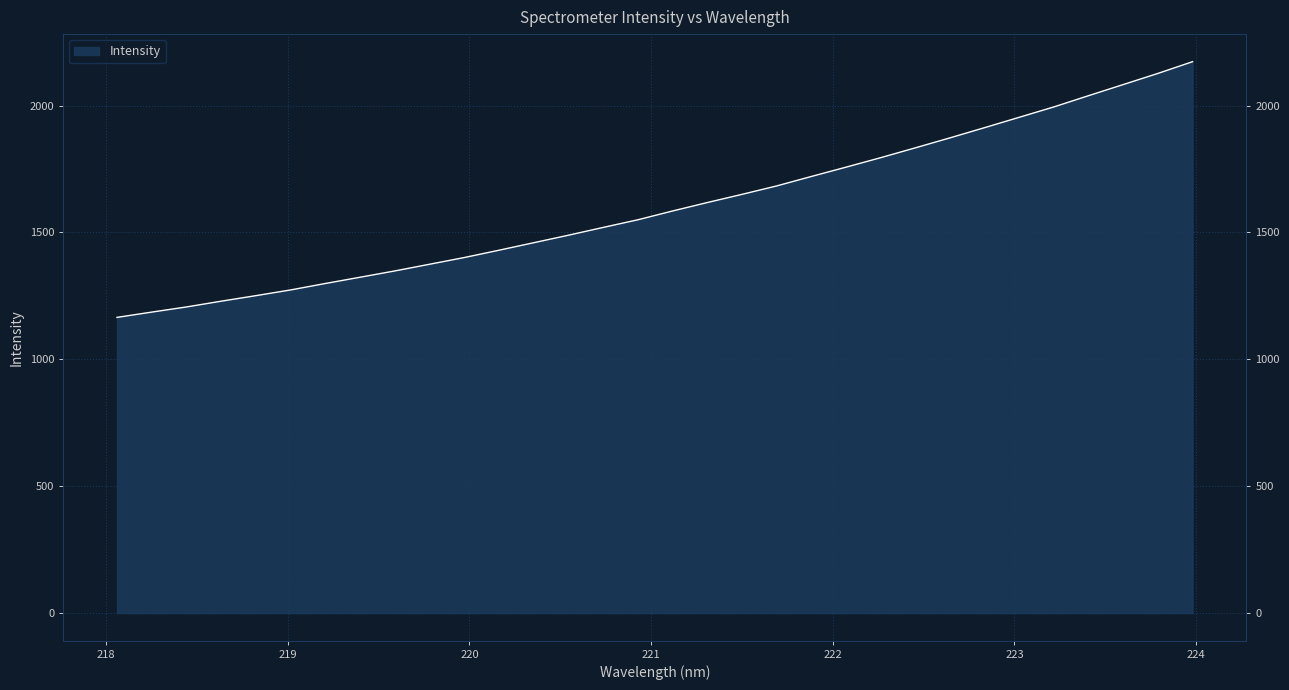

What is the change in value from 218.442 to 218.8244?

+44.6